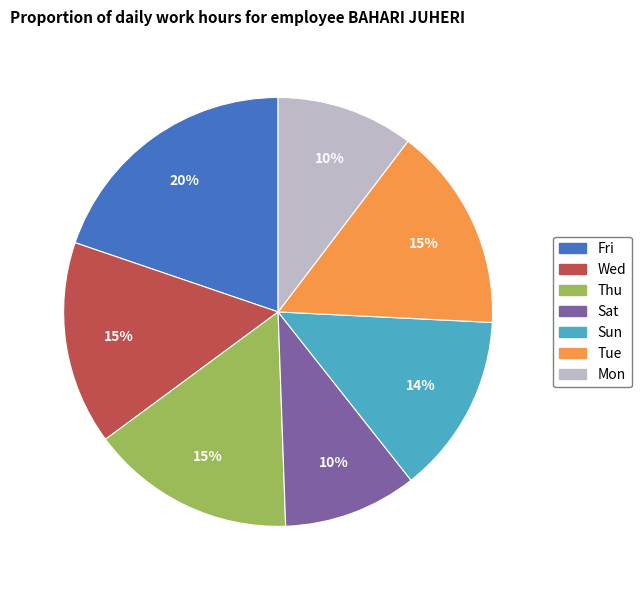

To the nearest percent, what is the difference between the largest and smallest slice percentages?

10%